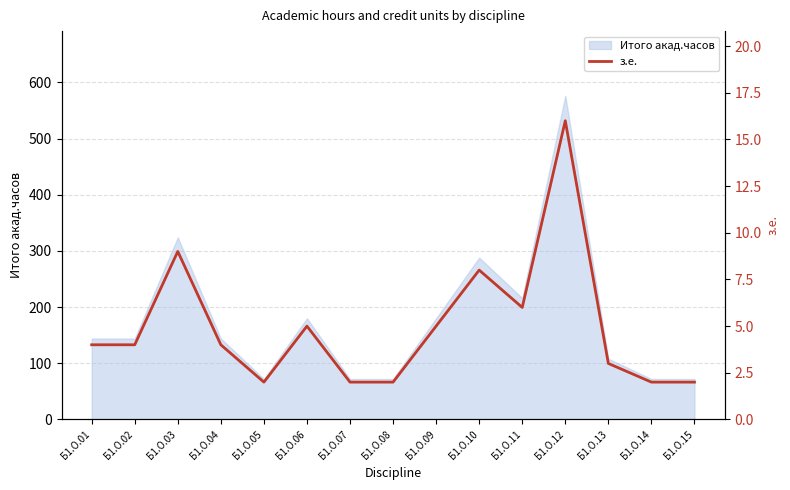

Rank the categories by value from lowest to highest.

Б1.О.05, Б1.О.07, Б1.О.08, Б1.О.14, Б1.О.15, Б1.О.13, Б1.О.01, Б1.О.02, Б1.О.04, Б1.О.06, Б1.О.09, Б1.О.11, Б1.О.10, Б1.О.03, Б1.О.12